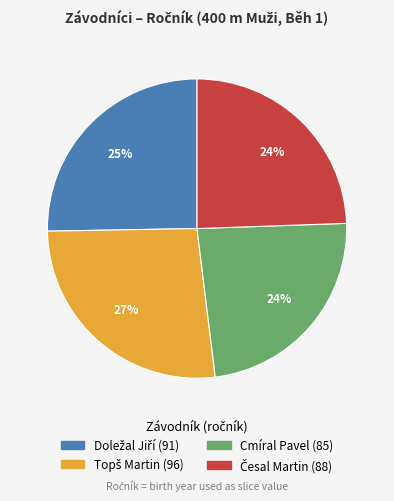

To the nearest percent, what percentage of the pie is Cmíral Pavel?

24%